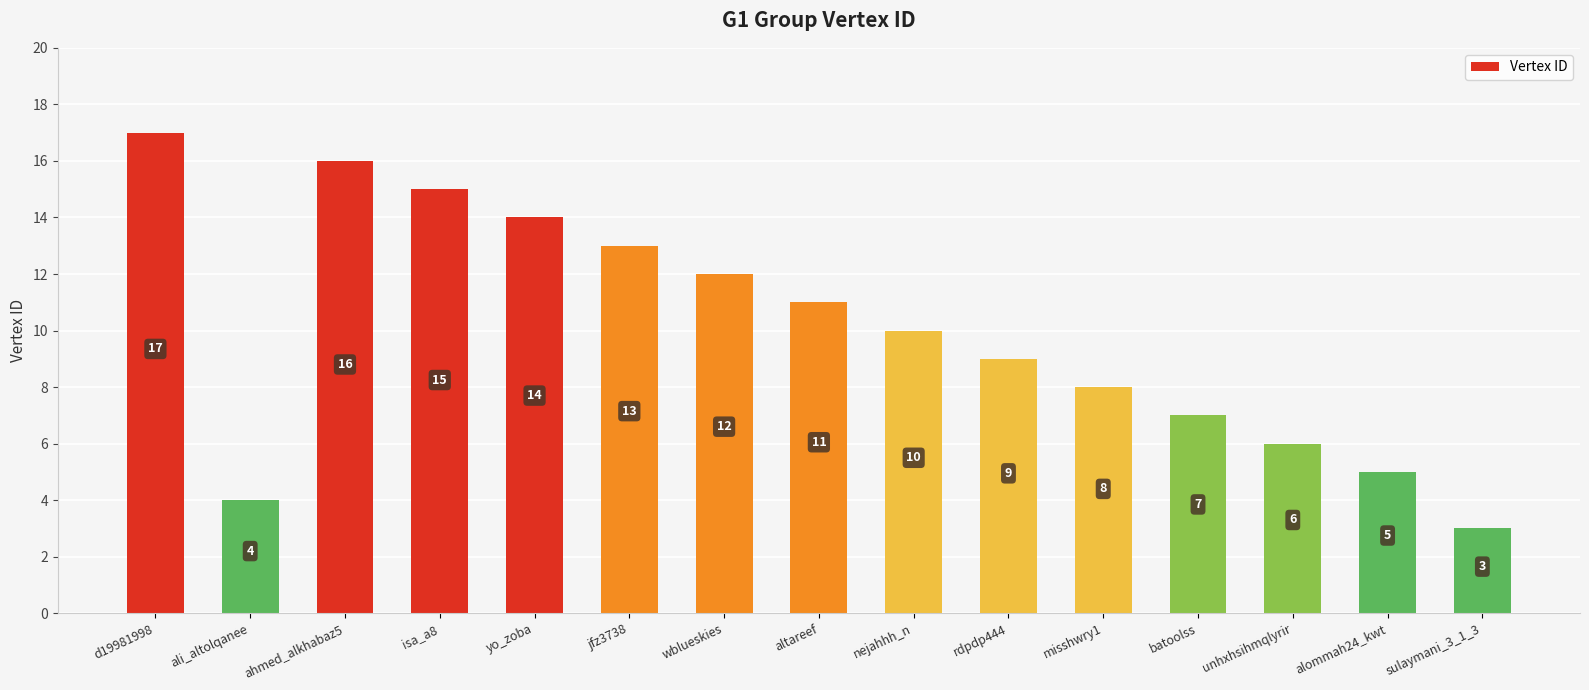

What is the average value?

10